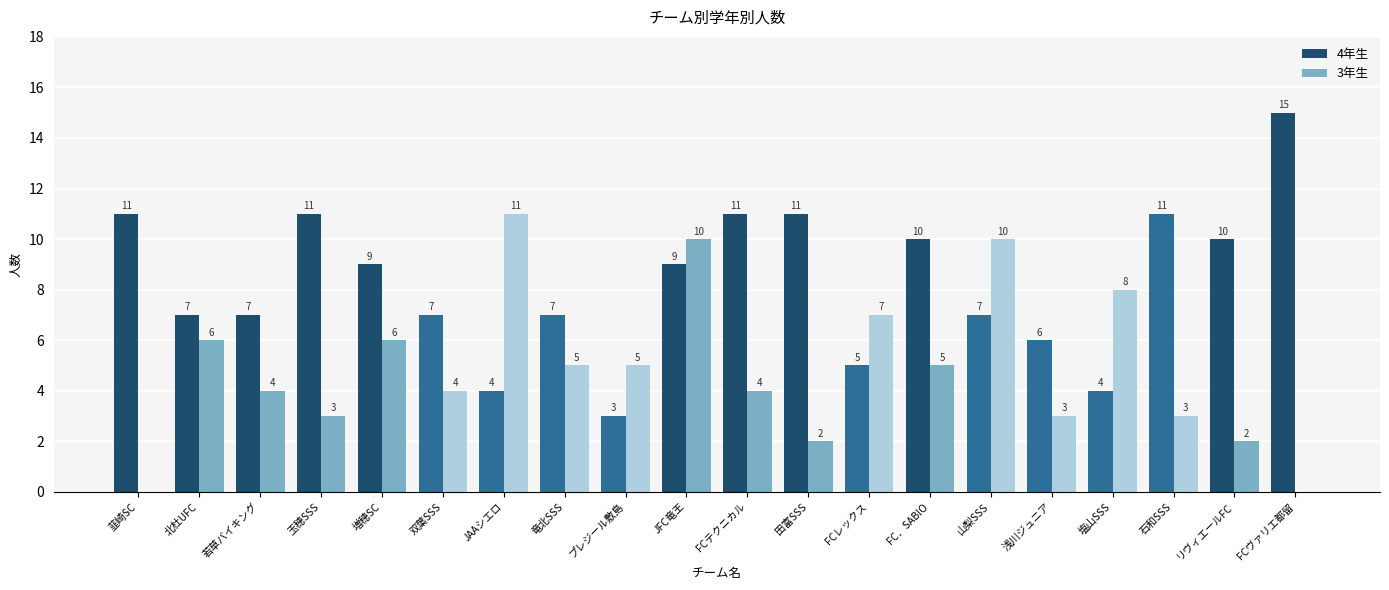

Which series has the largest total across all categories?

4年生